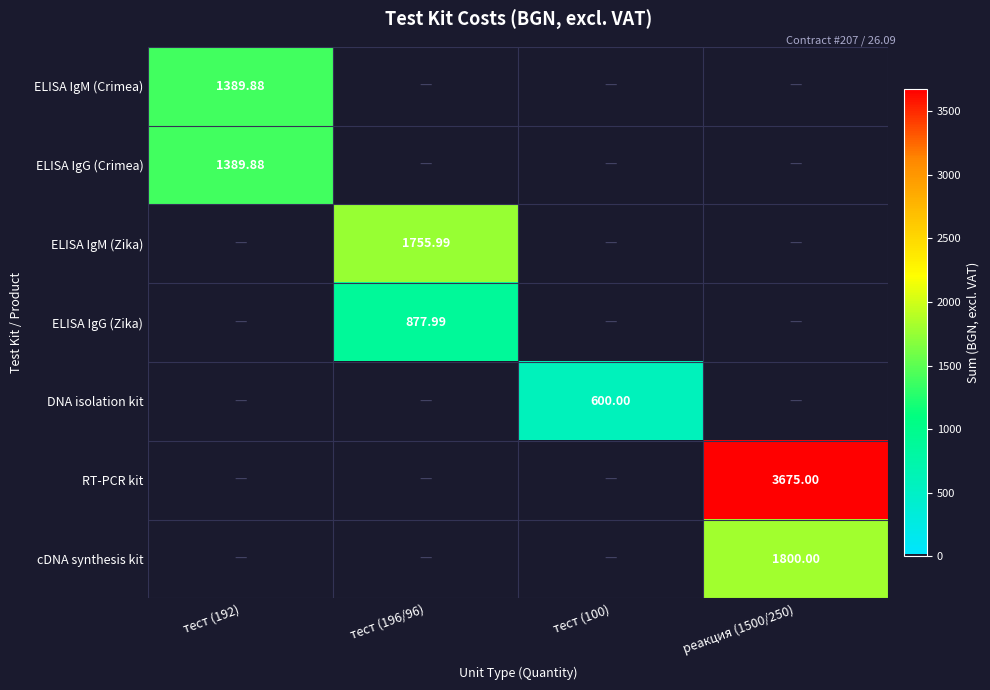

True or false: ELISA IgG (Zika) has a value of -381.9 at реакция (1500/250).

False